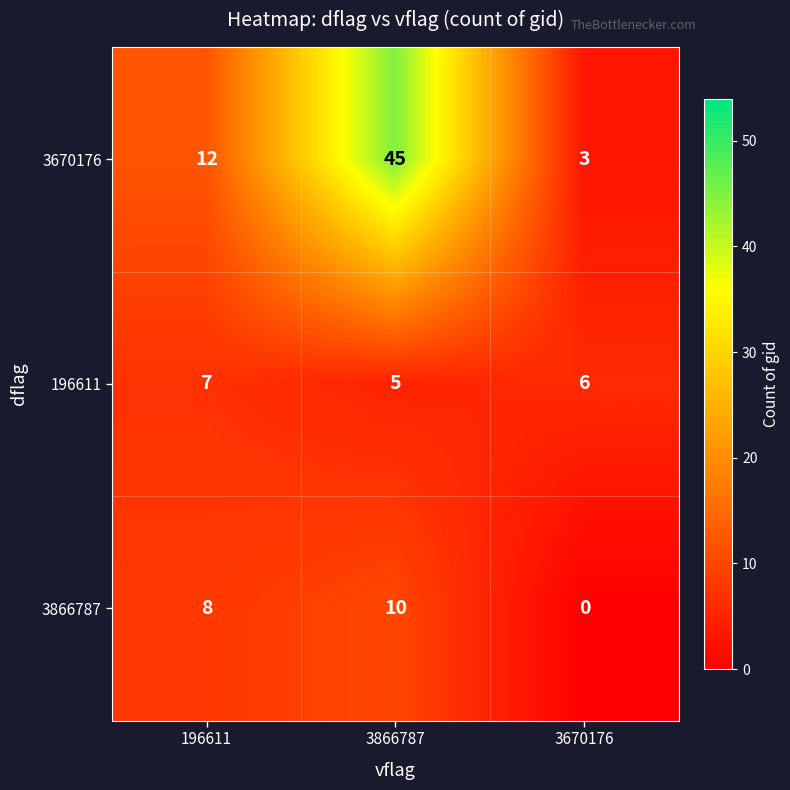

Count the number of categories in the chart.

3